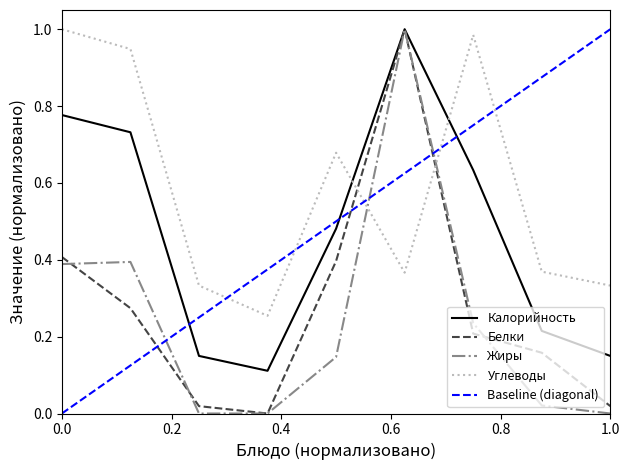

True or false: Белки has a value of 0.7 at 0.0.

False